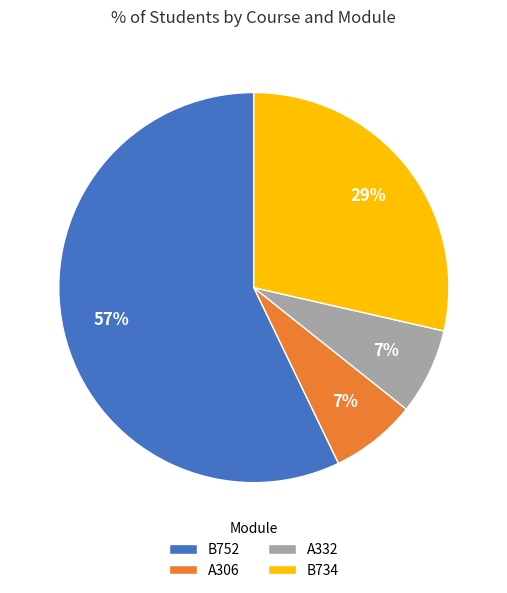

What percentage is the A332 slice, to the nearest percent?

7%